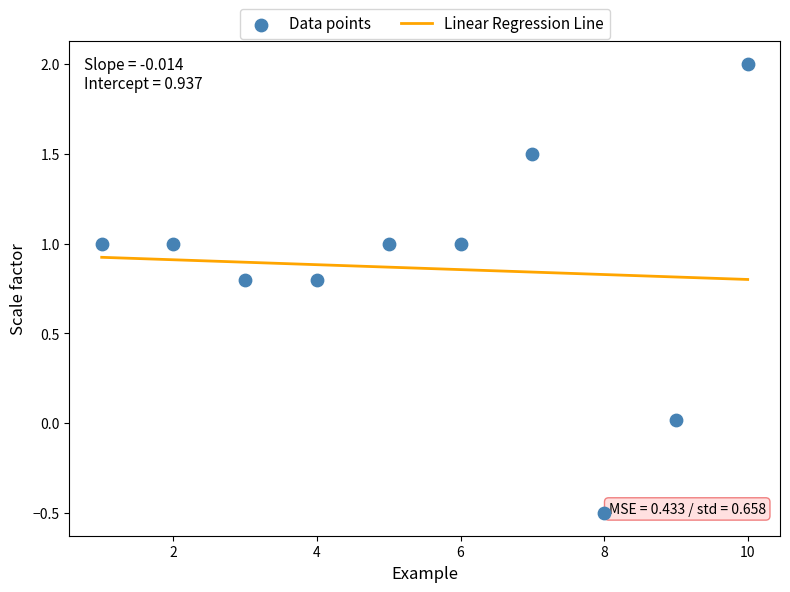

What is the average X value?

5.5